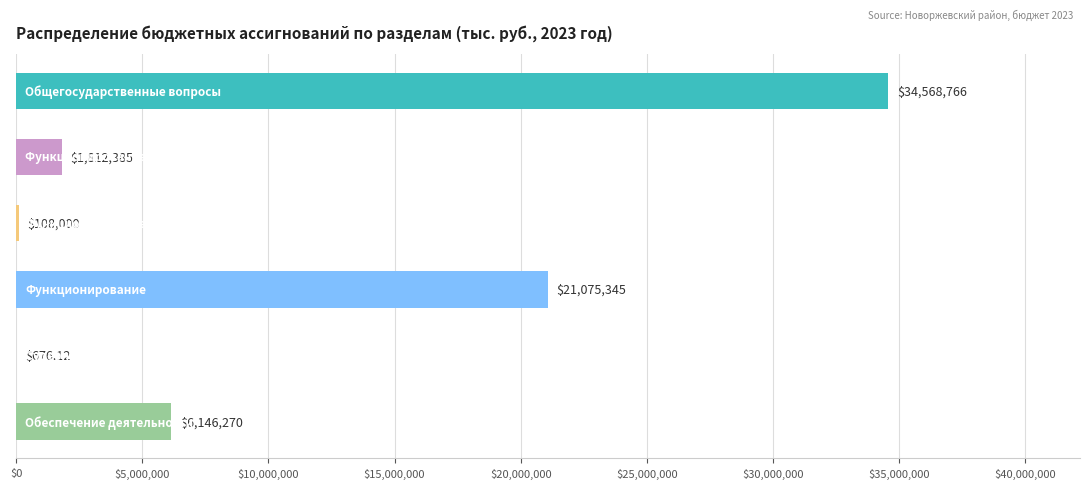

What is the minimum value shown in the chart?

676.1